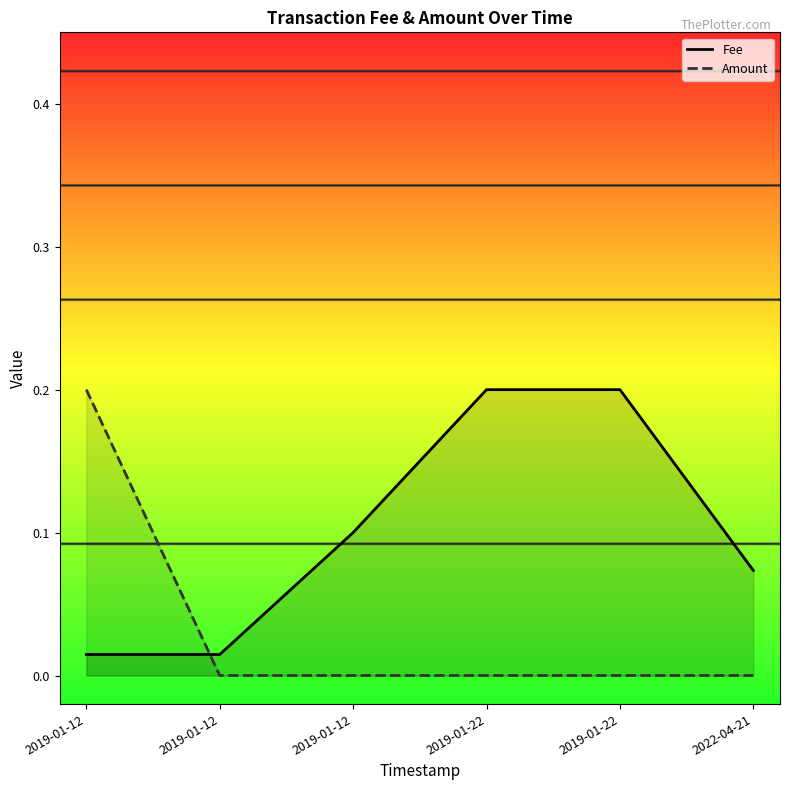

Does the chart have visible grid lines?

No